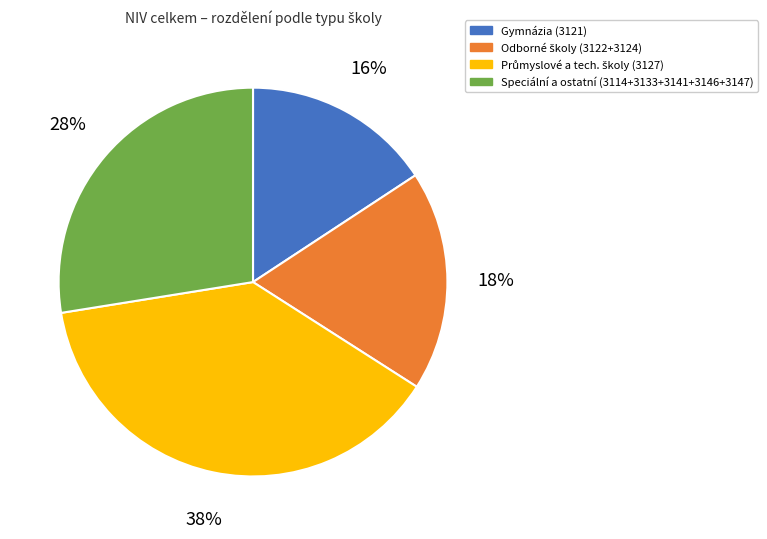

To the nearest percent, what is the average slice percentage?

25%